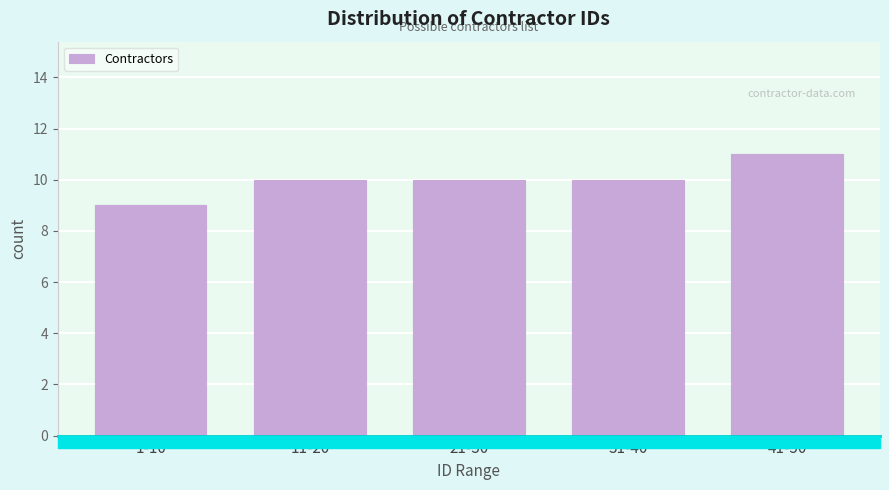

Reading left to right, transcribe all the data shown in this chart.

9	10	10	10	11